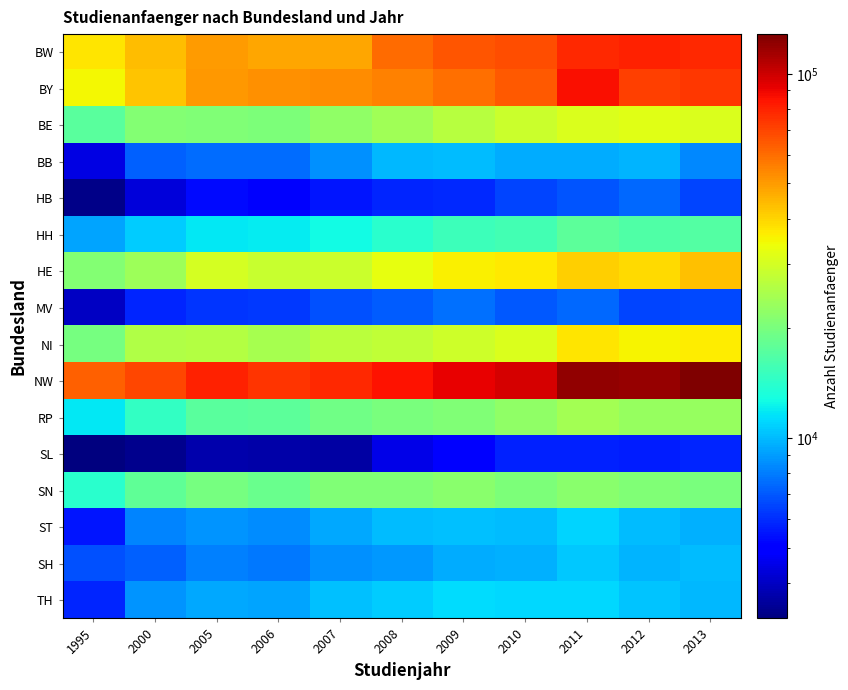

Count the number of categories in the chart.

11